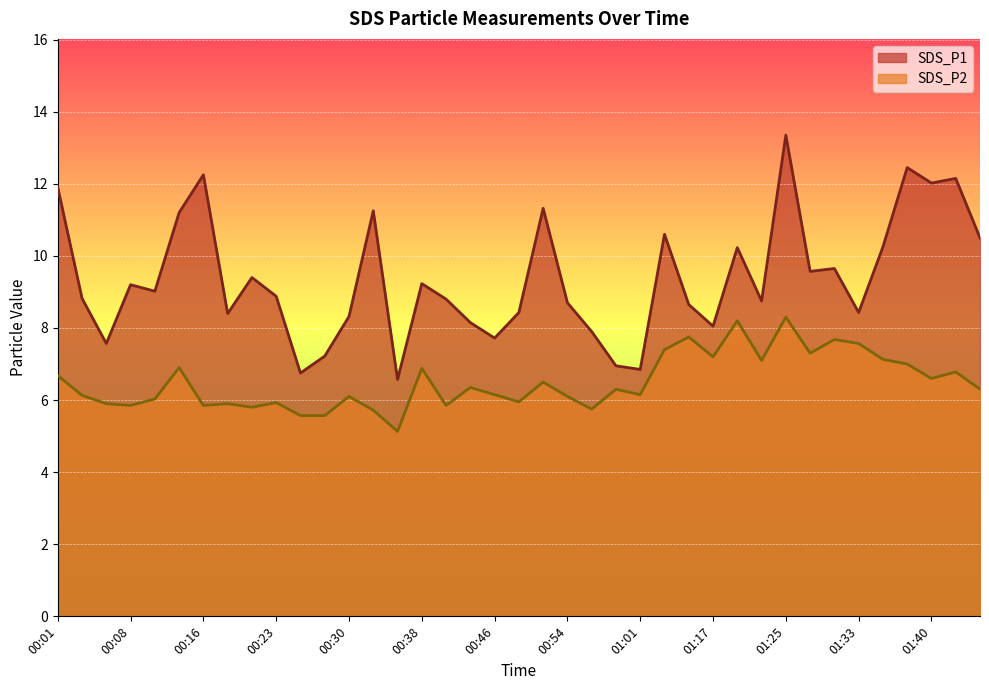

True or false: SDS_P1 and SDS_P2 cross at least once.

False